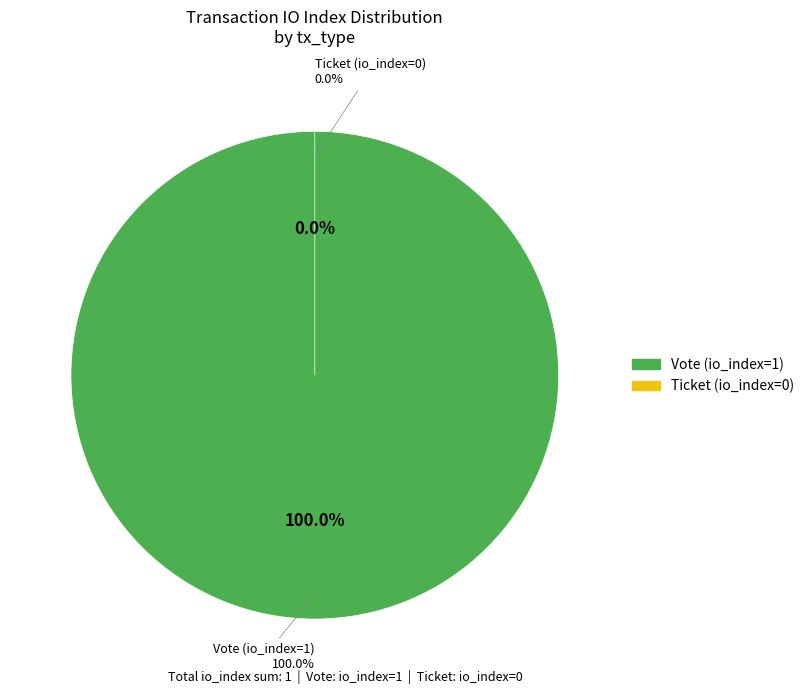

How many slices are in this pie chart?

2